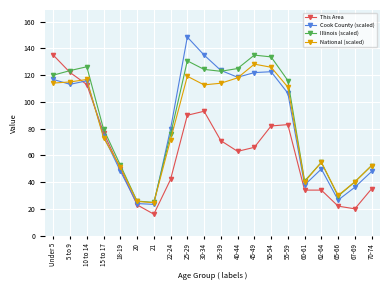

True or false: National (scaled) has more than 2 points higher than both neighbors.

True